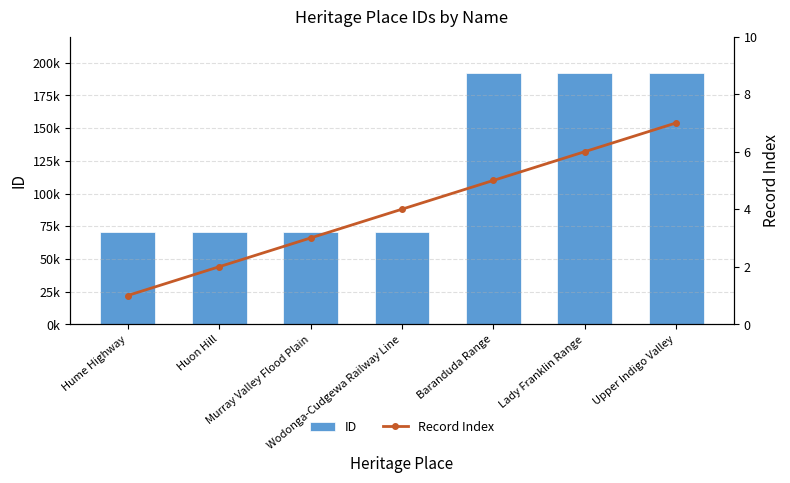

Between Hume Highway and Baranduda Range, which series saw the biggest shift?

ID